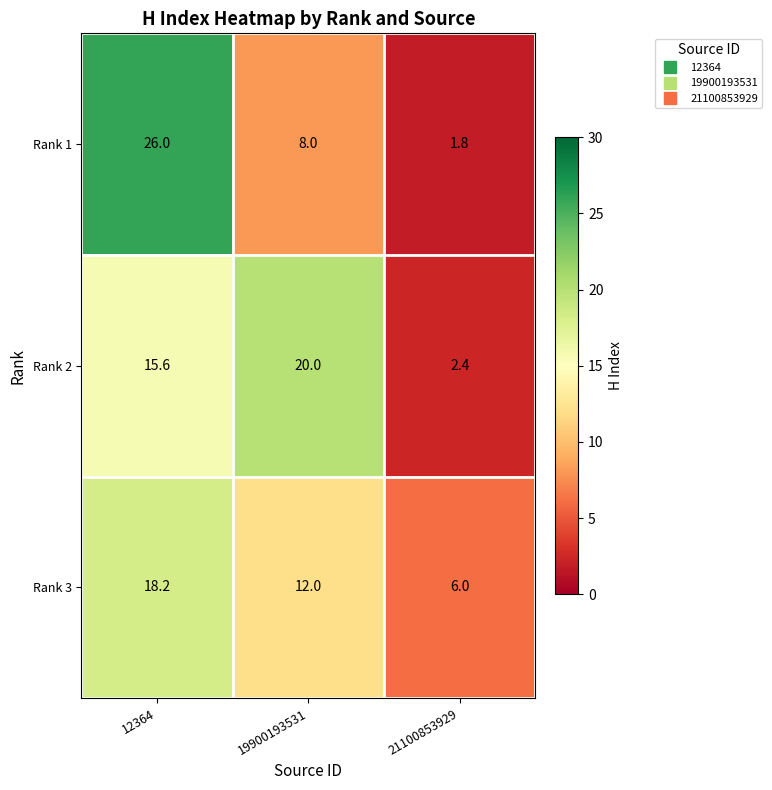

Which series has the largest range (max minus min)?

Rank 1